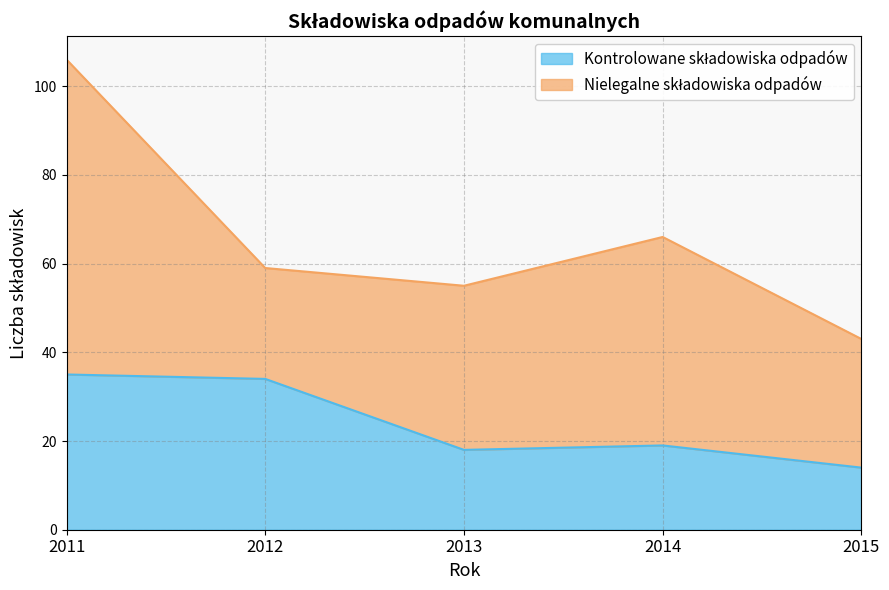

Count the number of categories in the chart.

5